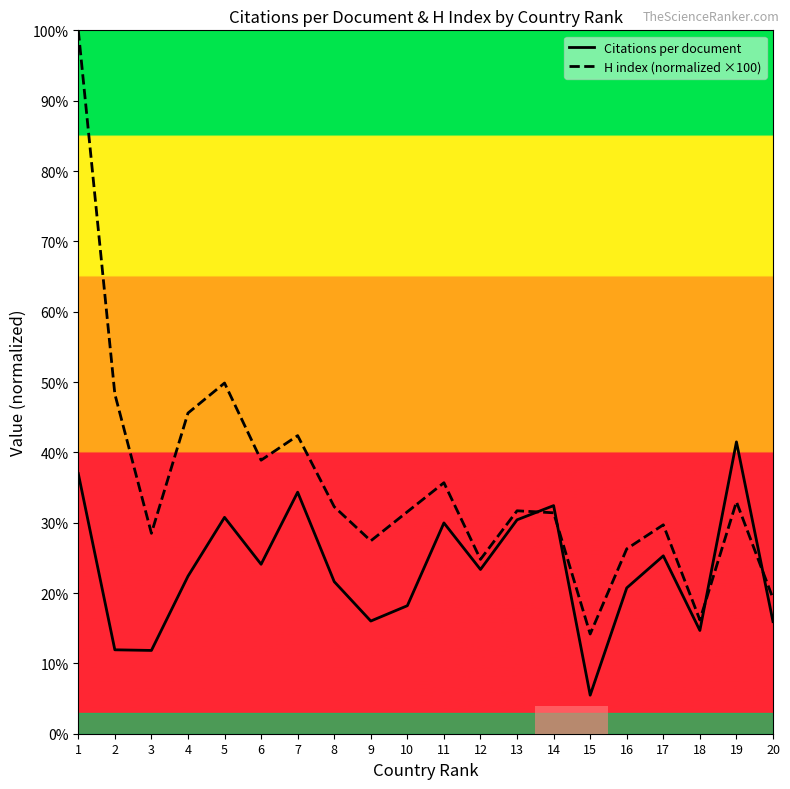

Is this an area chart (filled region under the line)?

No